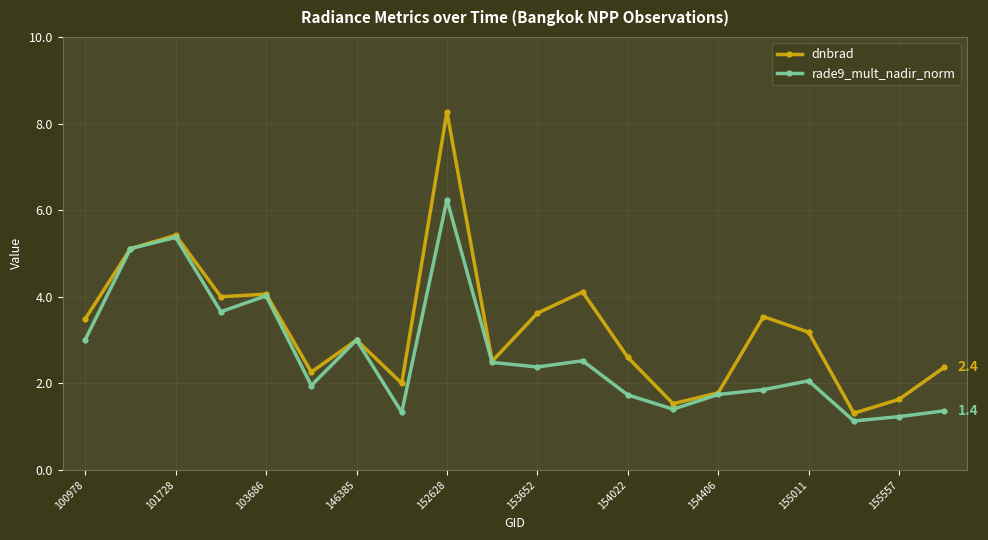

True or false: dnbrad has more than 0 interior local peaks.

True